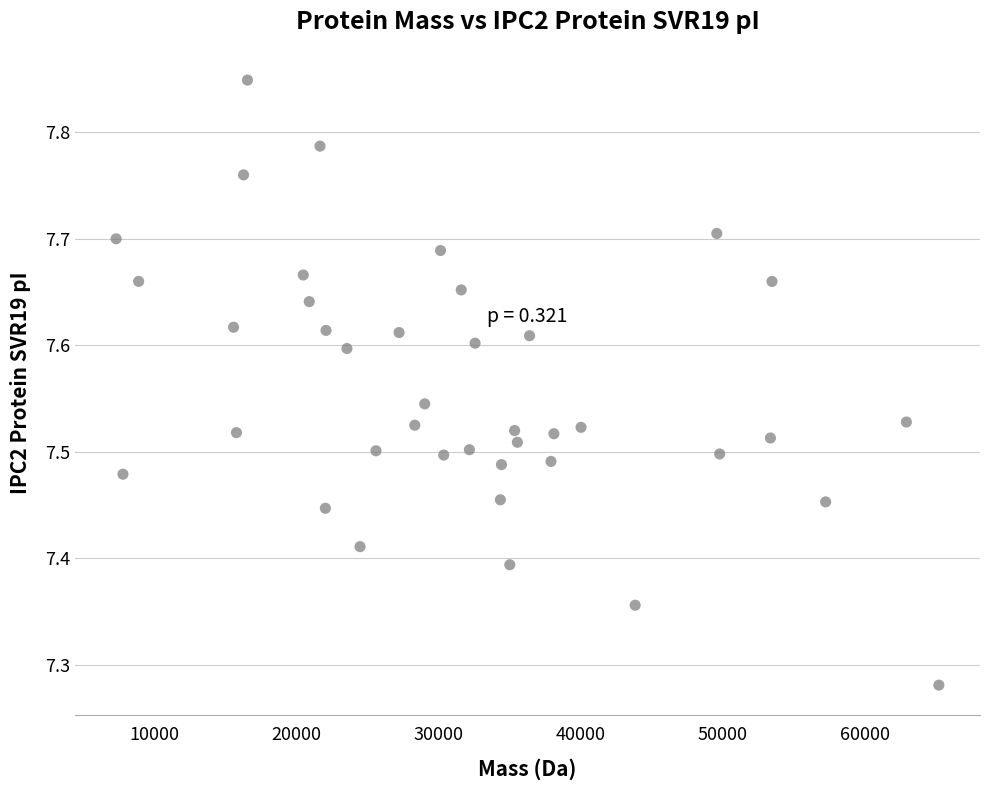

What is the range of Y values (max minus min)?

0.6